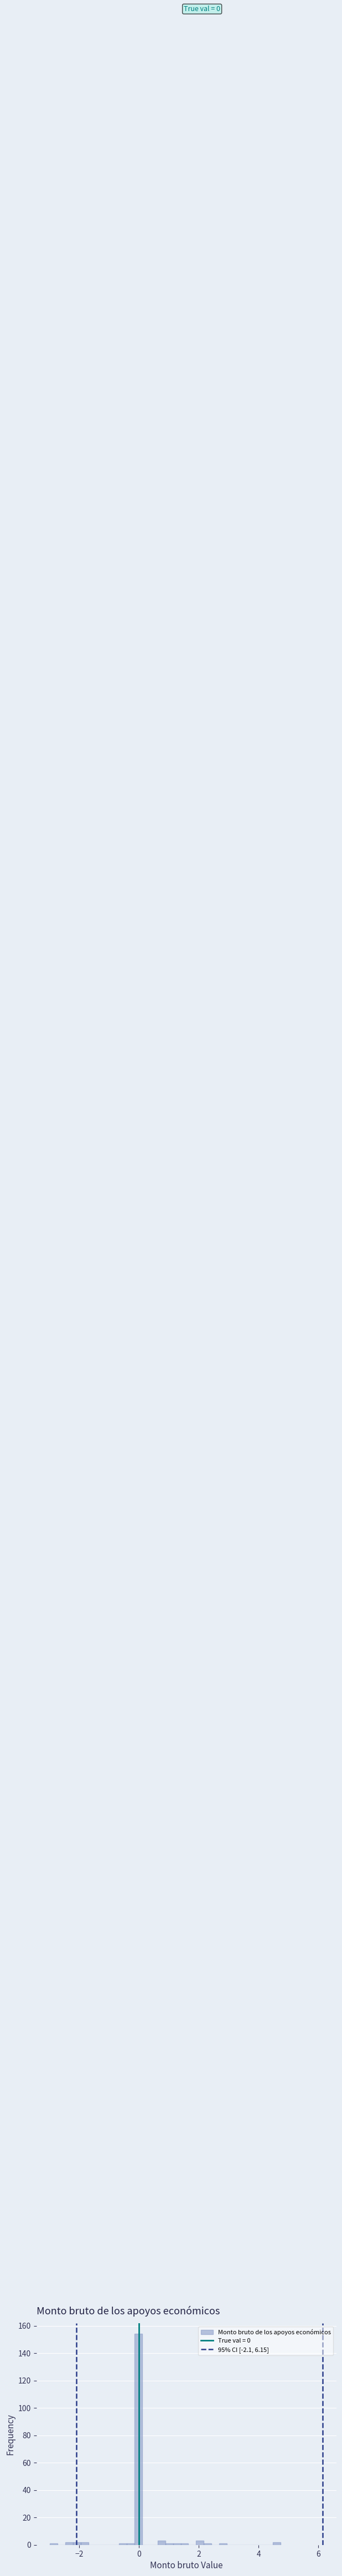

Around what value on the x-axis is the tallest bar? Give the approximate position of its centre, as read against the axis.

0.0